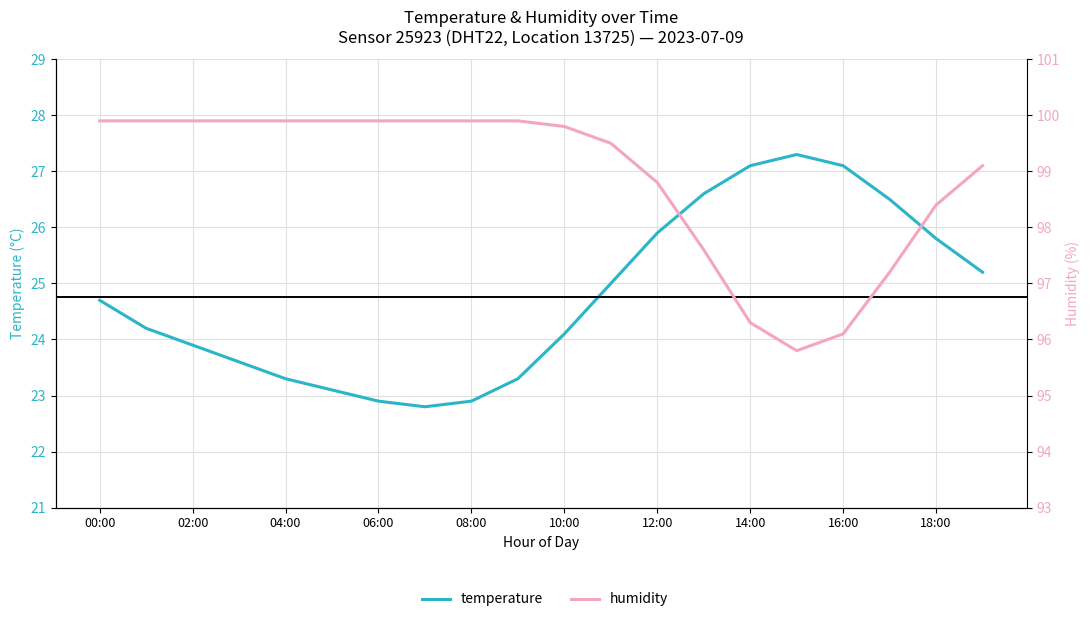

Where is humidity nearest to the value 97?

17